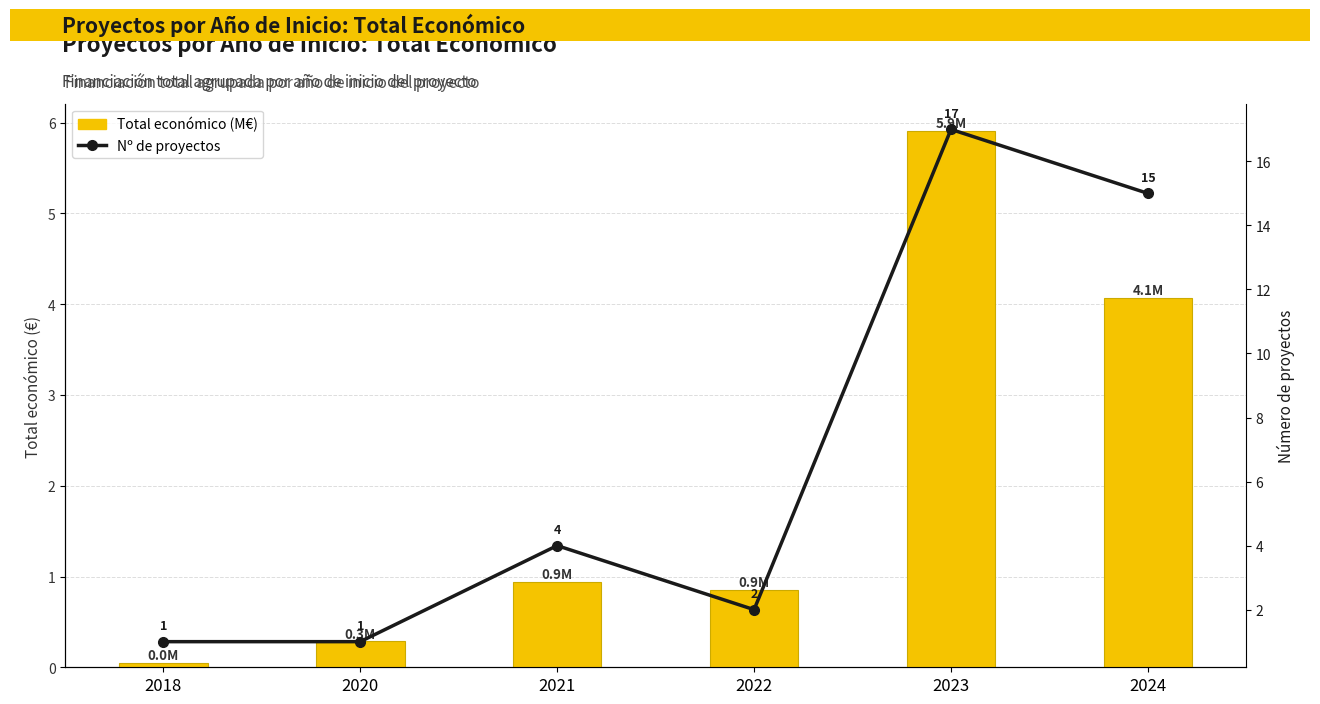

Reading left to right, what are all the values shown in this chart?

Total económico (M€): 0.0	0.3	0.9	0.9	5.9	4.1
Nº de proyectos: 1.0	1.0	4.0	2.0	17.0	15.0